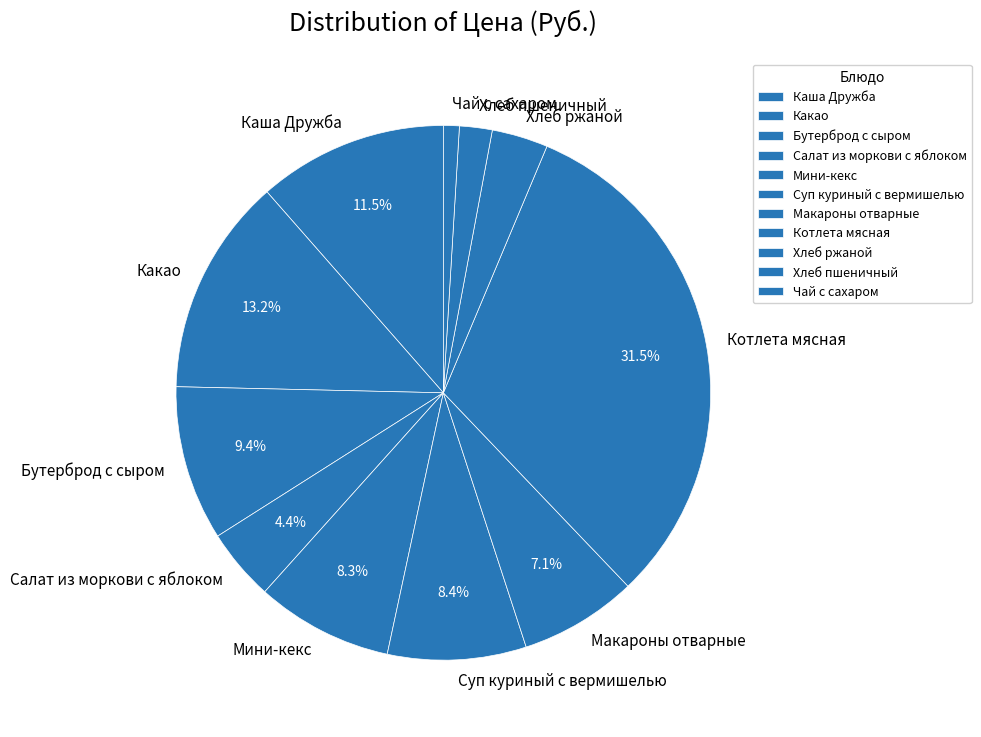

True or false: Суп куриный с вермишелью accounts for 8% of the total.

True